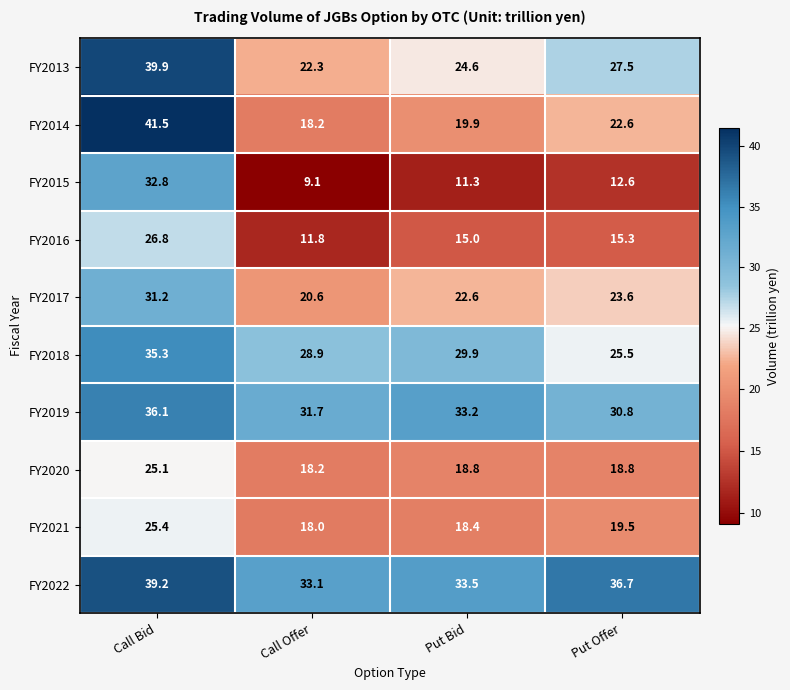

Which series has the largest total across all categories?

FY2022